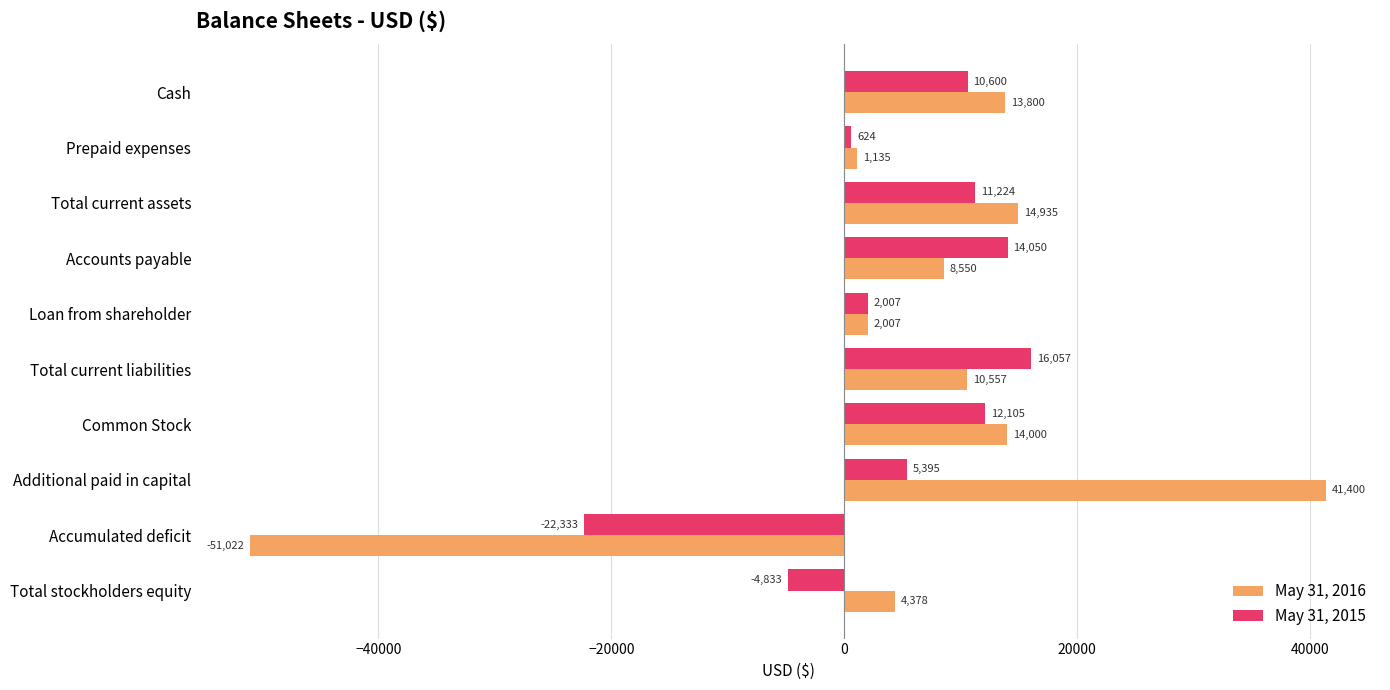

What is the average value of the May 31, 2015 series?

4490